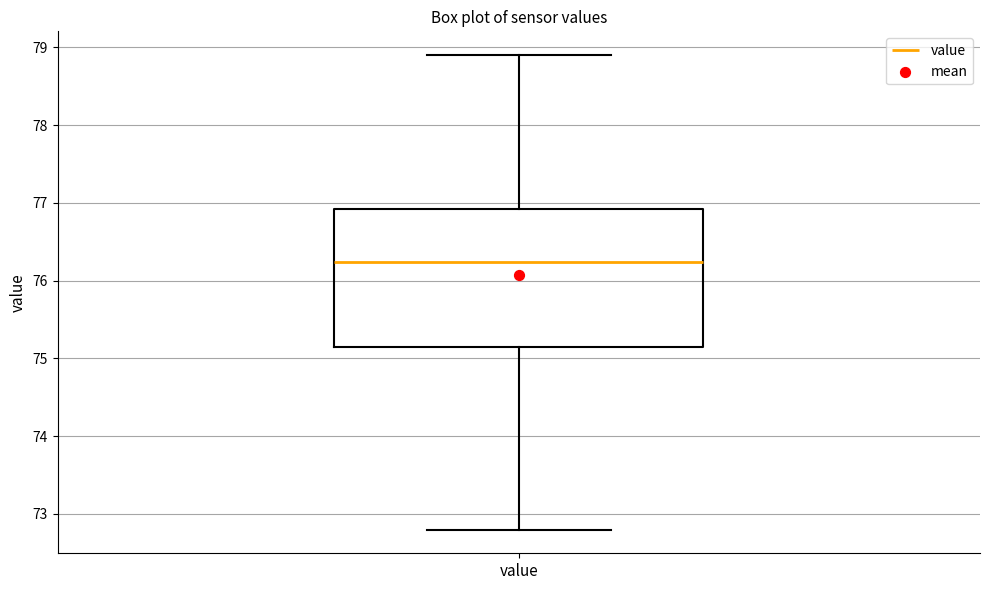

Where does the median line of the box for value sit on the y-axis? The values are not printed on the chart, so give them approximately, as read against the axis.

76.2